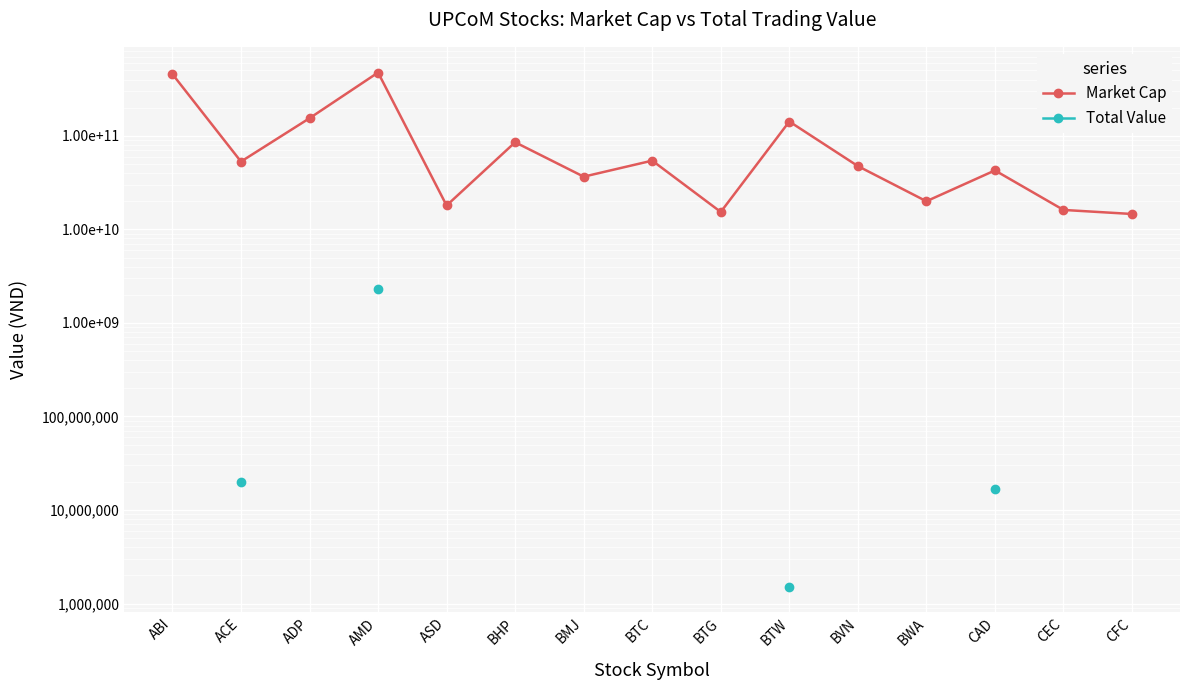

Where is the first local maximum for Market Cap?

AMD